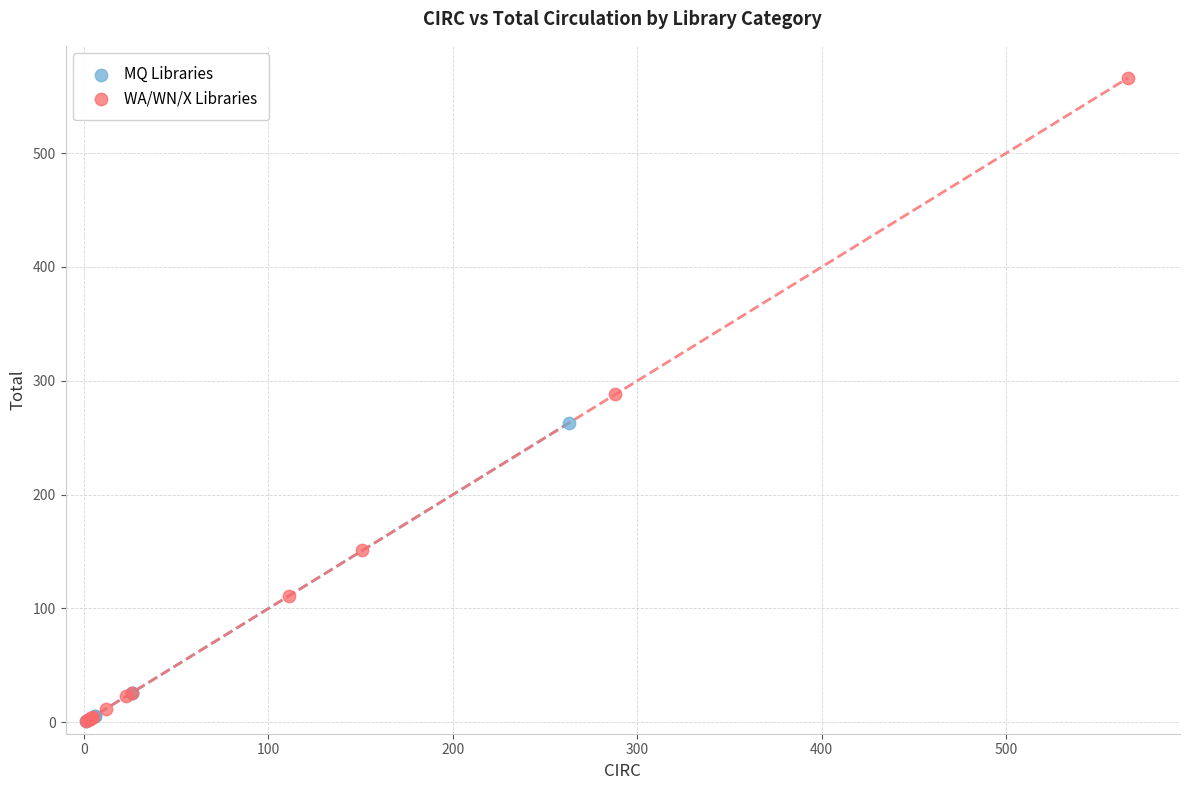

Which series contains the highest Y value?

WA/WN/X Libraries